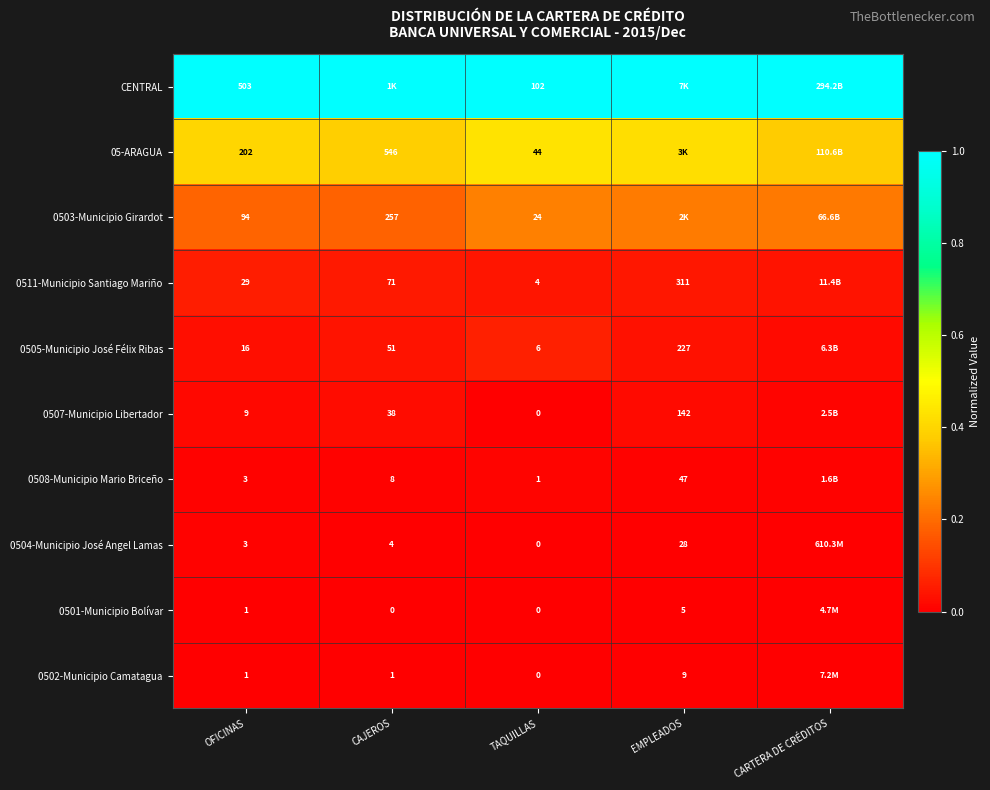

At how many categories does at least one series exceed 0?

5